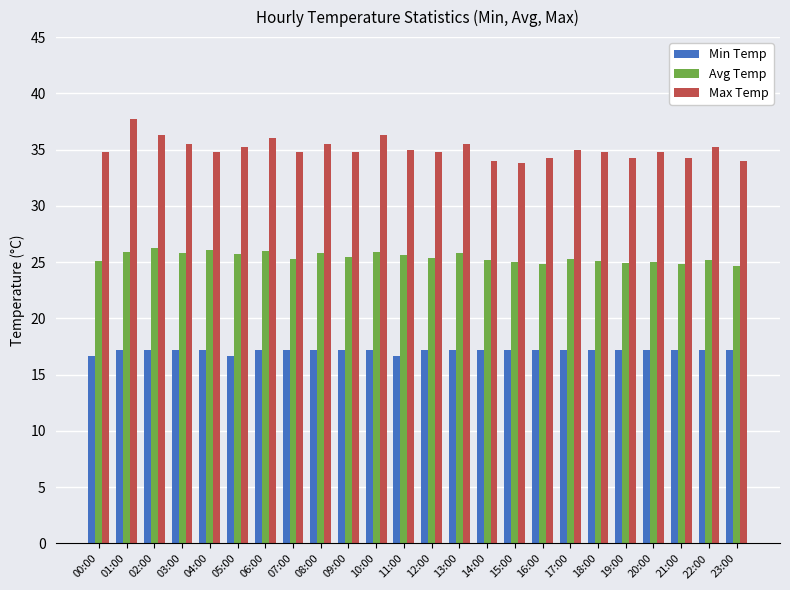

Is the value of Max Temp at 14:00 greater than the value of Min Temp at 22:00?

Yes